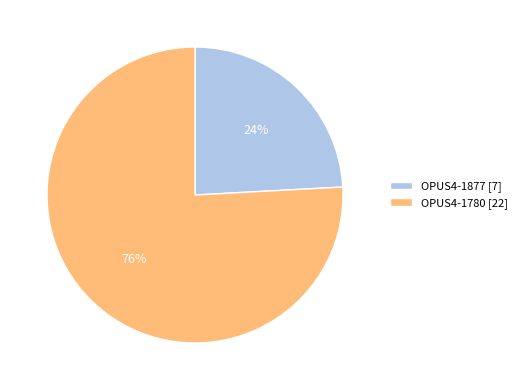

Is it true that OPUS4-1780 is 87% of the pie?

False